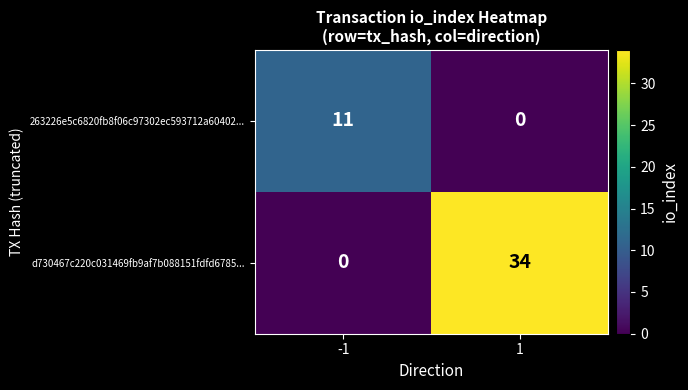

At which category does the chart reach its peak across all series?

1